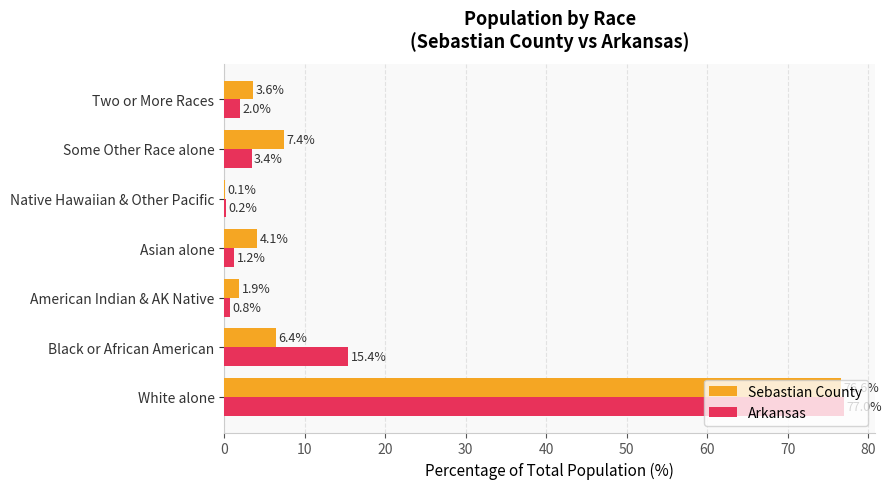

Which series has the widest spread of values?

Arkansas